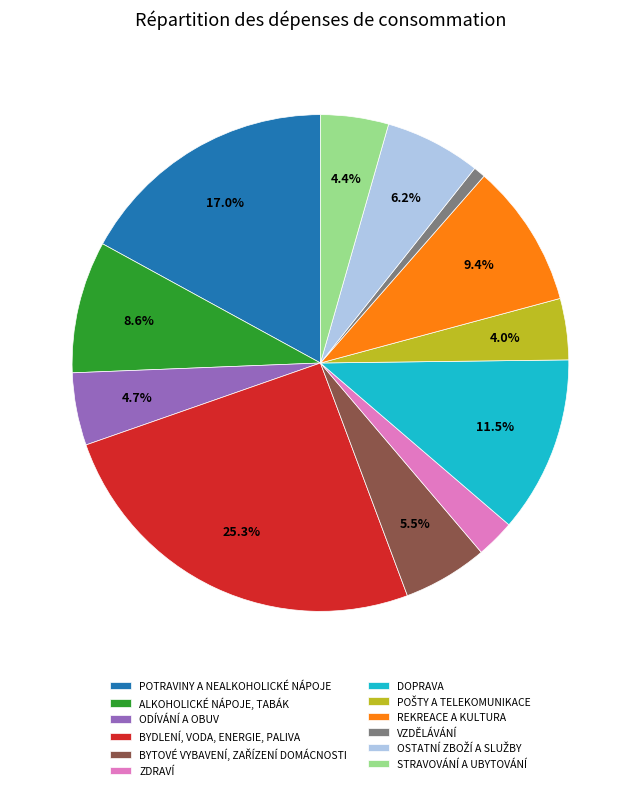

What is the ratio of the value at VZDĚLÁVÁNÍ to the value at ZDRAVÍ?

0.3